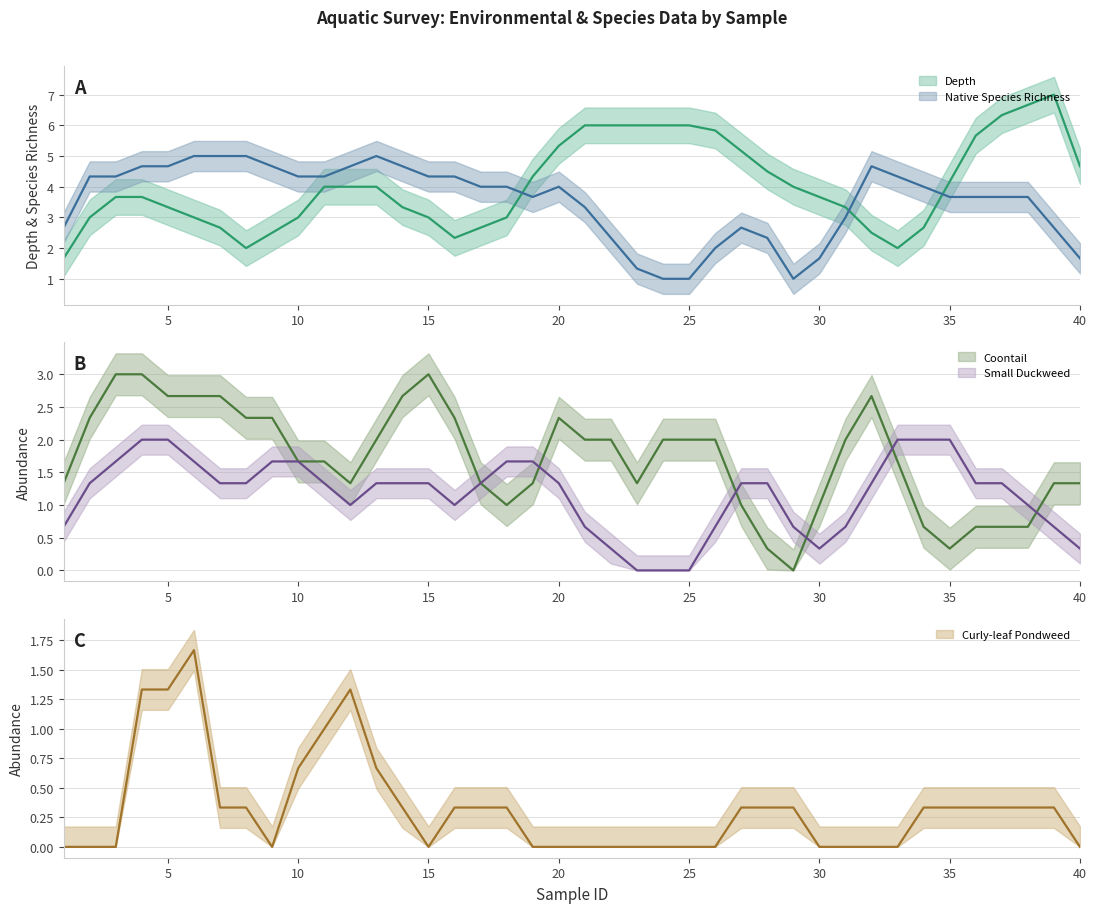

How many Ceratophyllum_demersum_Coontail values are between 1 and 3?

33